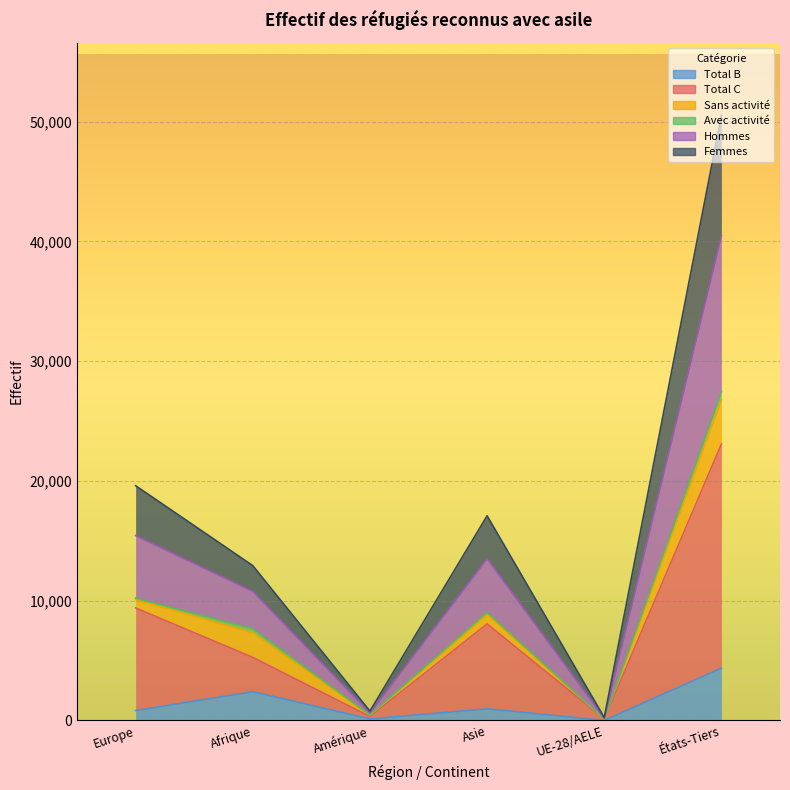

True or false: Femmes has more than 0 points higher than both neighbors.

True